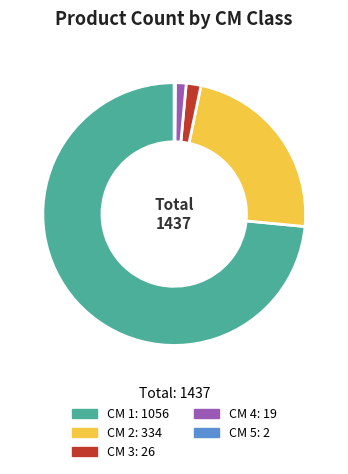

The CM 4: 19 slice represents 1% of the pie. True or false?

True